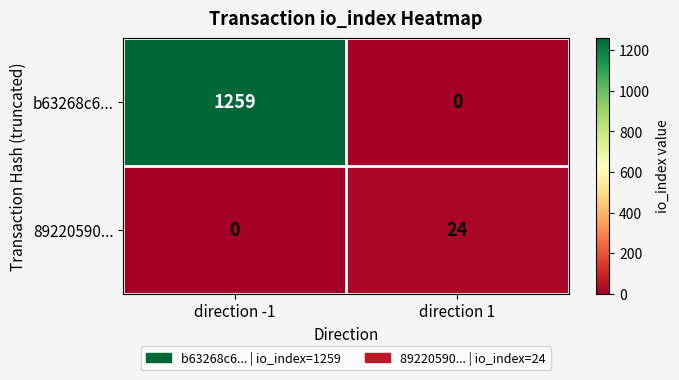

Which series has the largest total across all categories?

b63268c6...